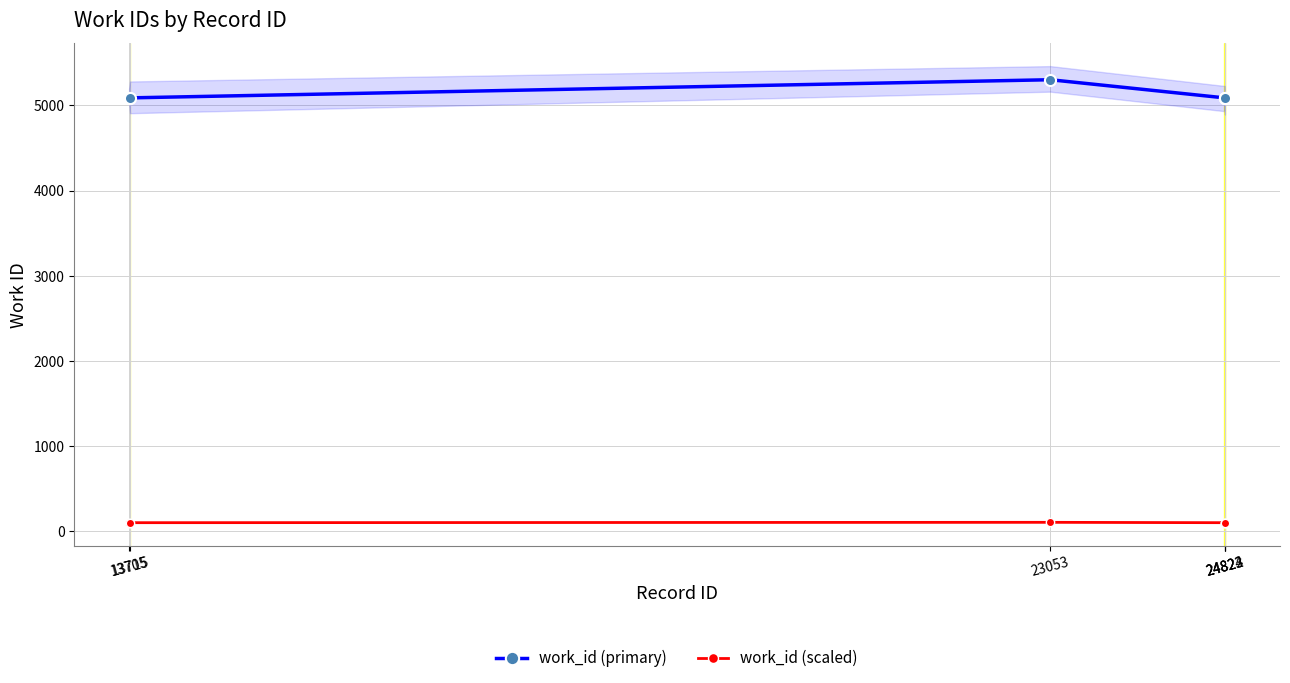

Where is the first local maximum for work_id (scaled)?

23053